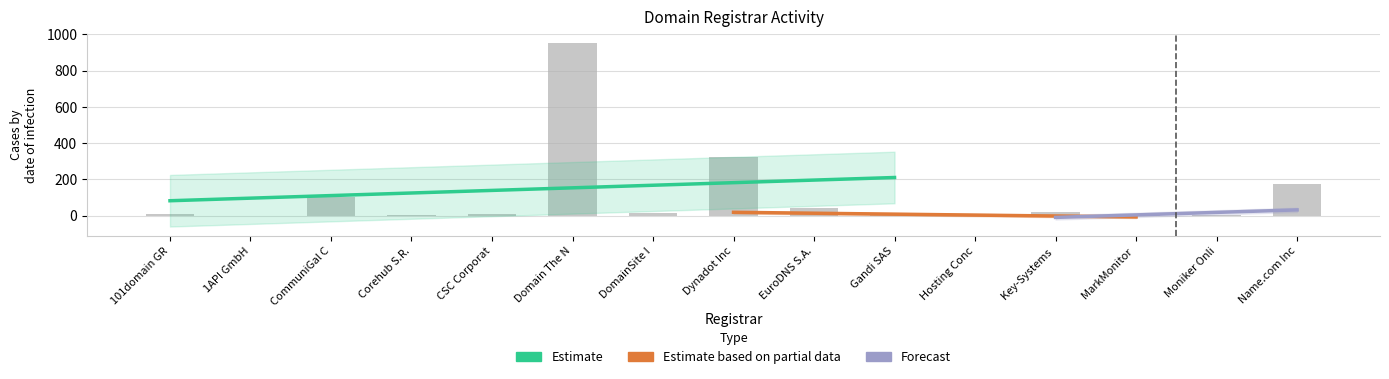

What is the label of the 5th bar from the right?

Hosting Concepts B.V.